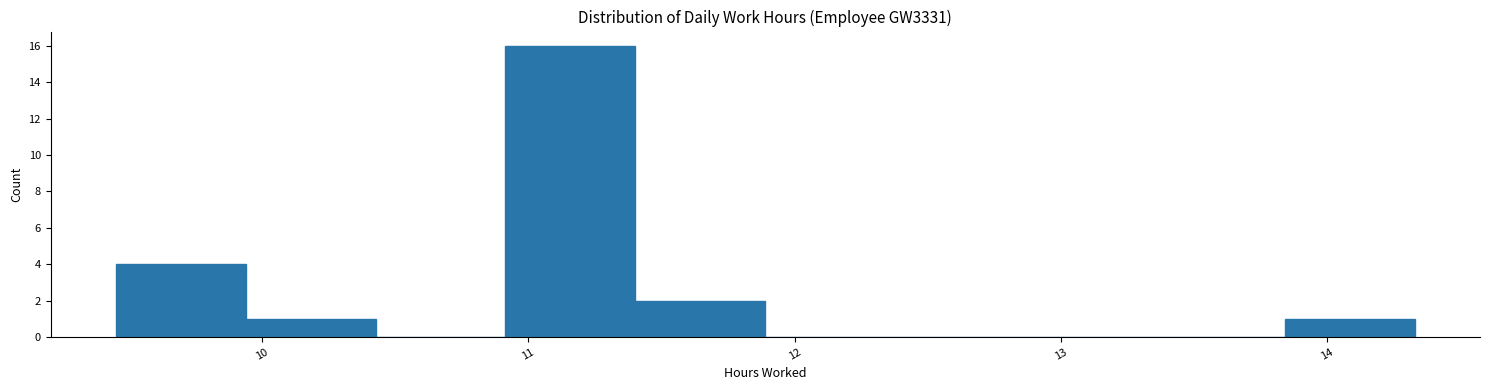

What is the height of the bar covering 9.5 to 9.9 on the x-axis? Neither the bar edges nor the heights are printed on the chart, so give them approximately, as read against the axes.

4